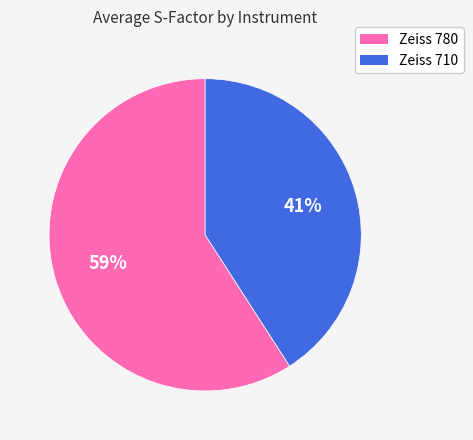

Is it true that Zeiss 710 is 41% of the pie?

True